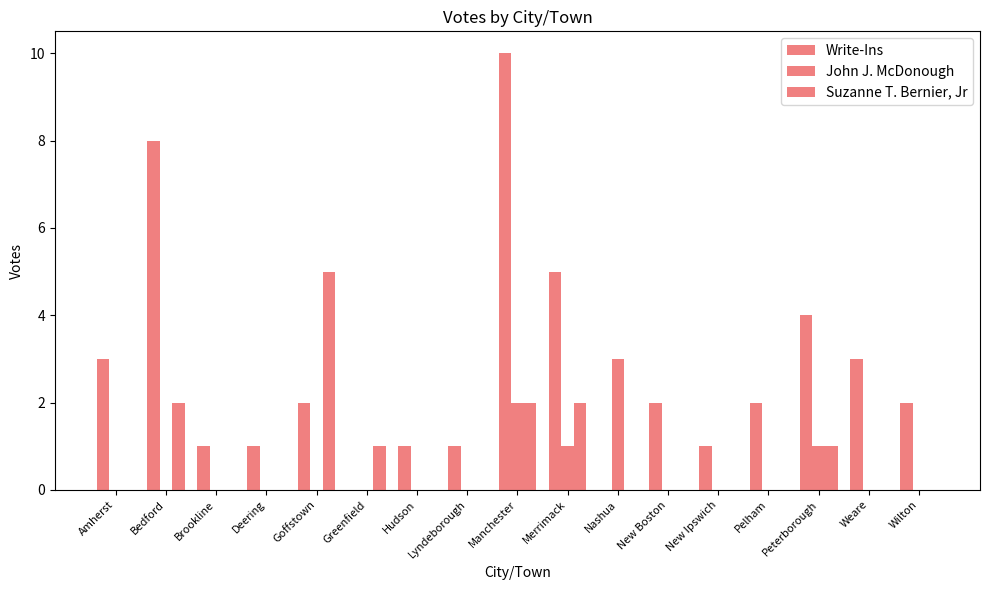

Between Greenfield and Nashua, which series saw the biggest shift?

John J. McDonough